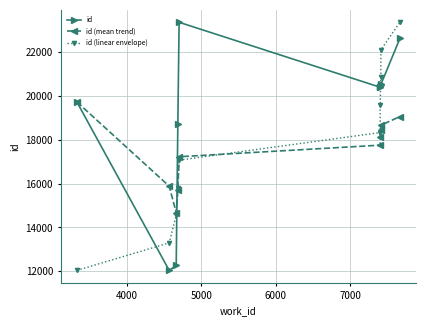

Reading left to right, list all the values displayed in this chart.

id: 19734.0	12035.0	12261.0	18741.0	23372.0	20404.0	20418.0	20516.0	20530.0	22640.0
id (mean trend): 19734.0	15884.5	14676.7	15692.8	17228.6	17757.8	18137.9	18435.1	18667.9	19065.1
id (linear envelope): 12035.0	13294.7	14554.3	15814.0	17073.7	18333.3	19593.0	20852.7	22112.3	23372.0